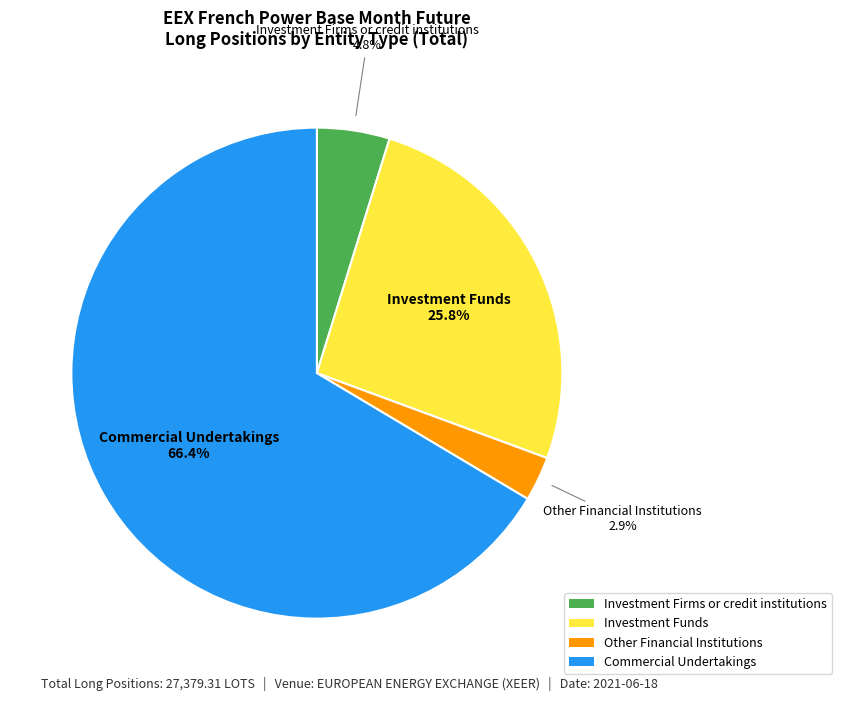

What is the majority slice?

Commercial Undertakings